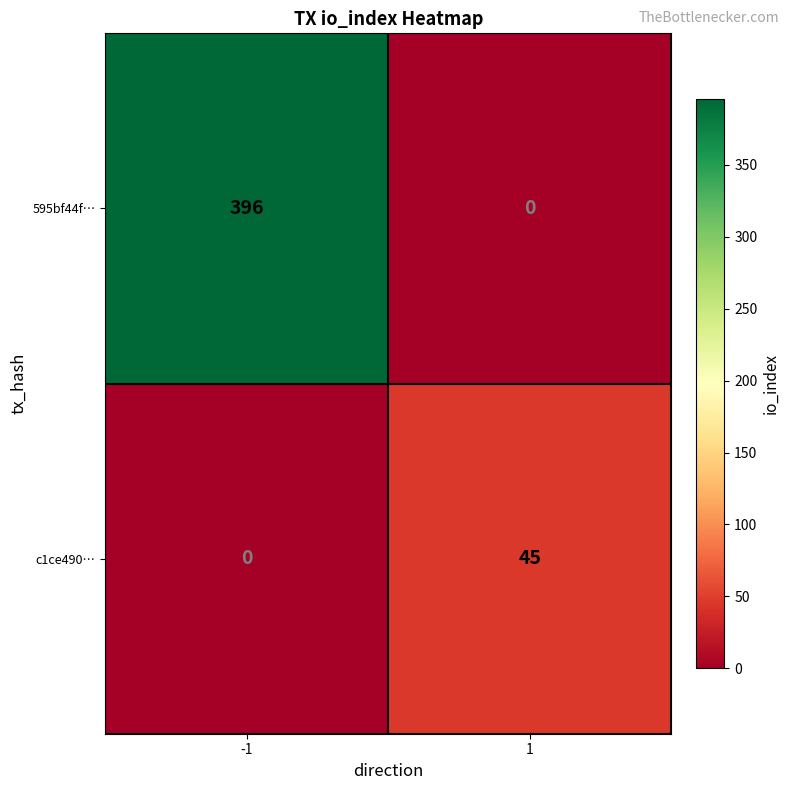

Which series changed the most between -1 and 1?

595bf44f…